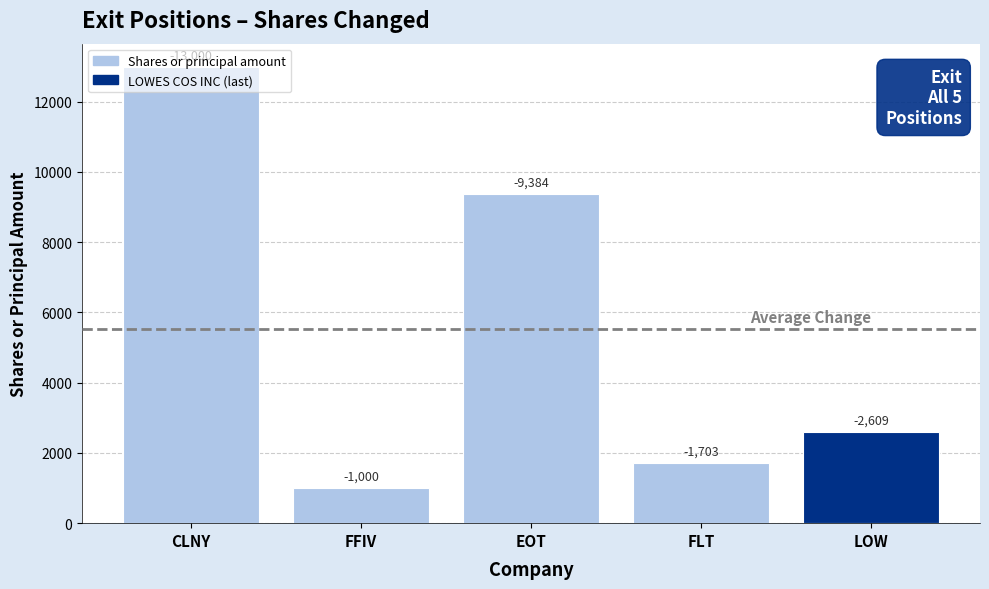

What position from the right is LOW?

1